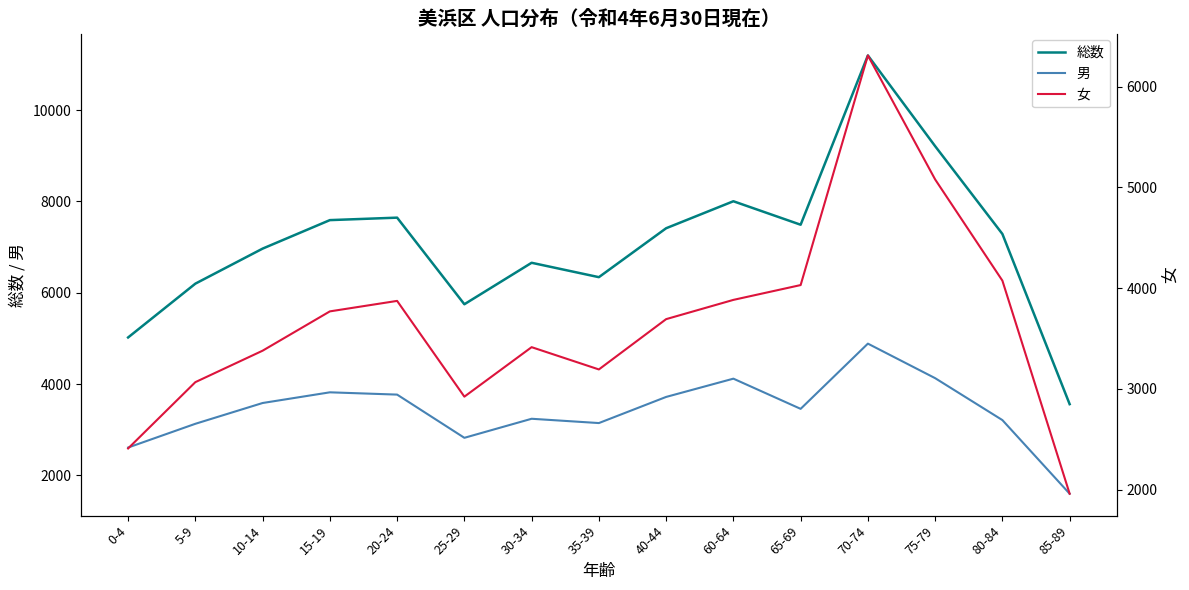

Is it true that 総数 equals 7591 at 15-19?

True